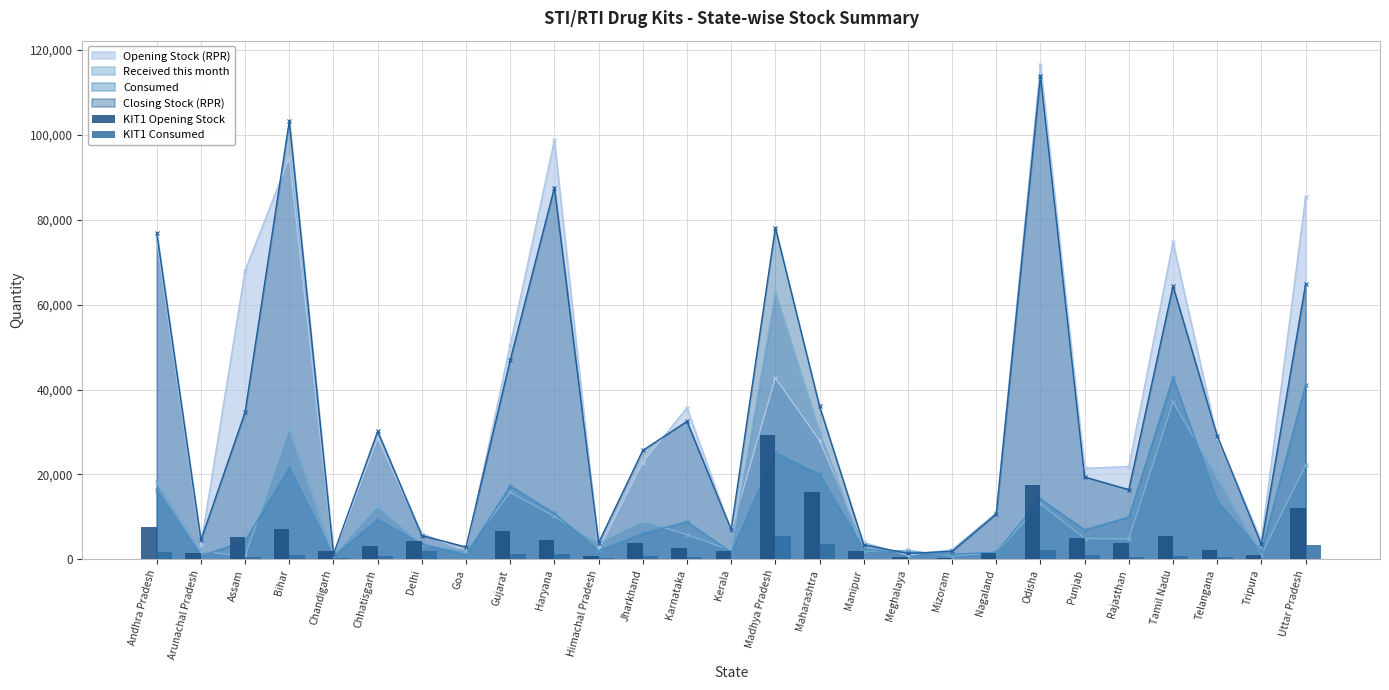

At which category does the chart reach its minimum across all series?

Goa